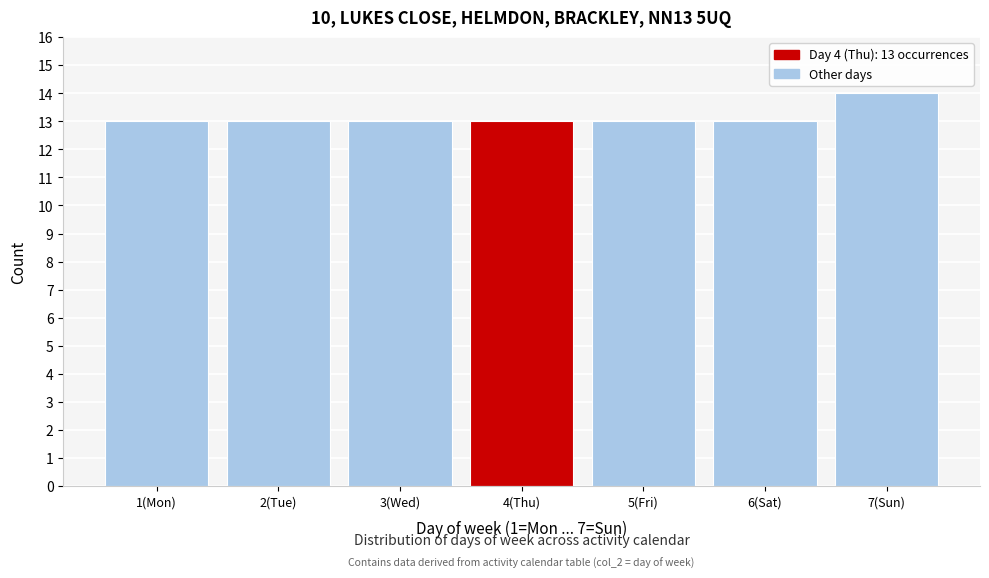

Reading left to right, extract all data points from this chart.

1(Mon)=13	2(Tue)=13	3(Wed)=13	4(Thu)=13	5(Fri)=13	6(Sat)=13	7(Sun)=14